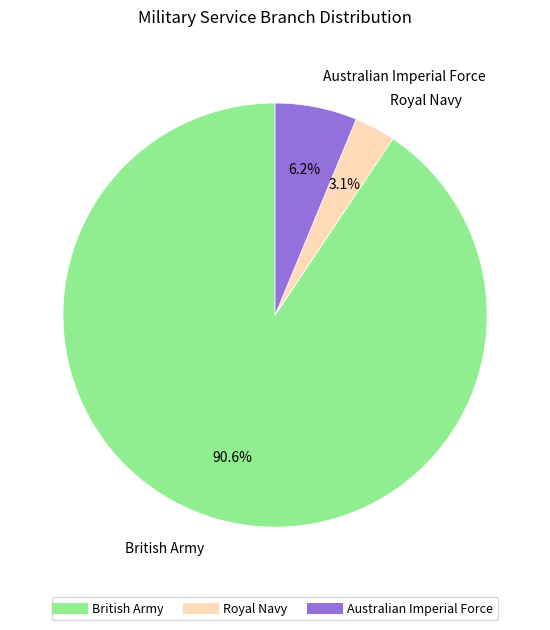

Does any single category account for the majority?

Yes